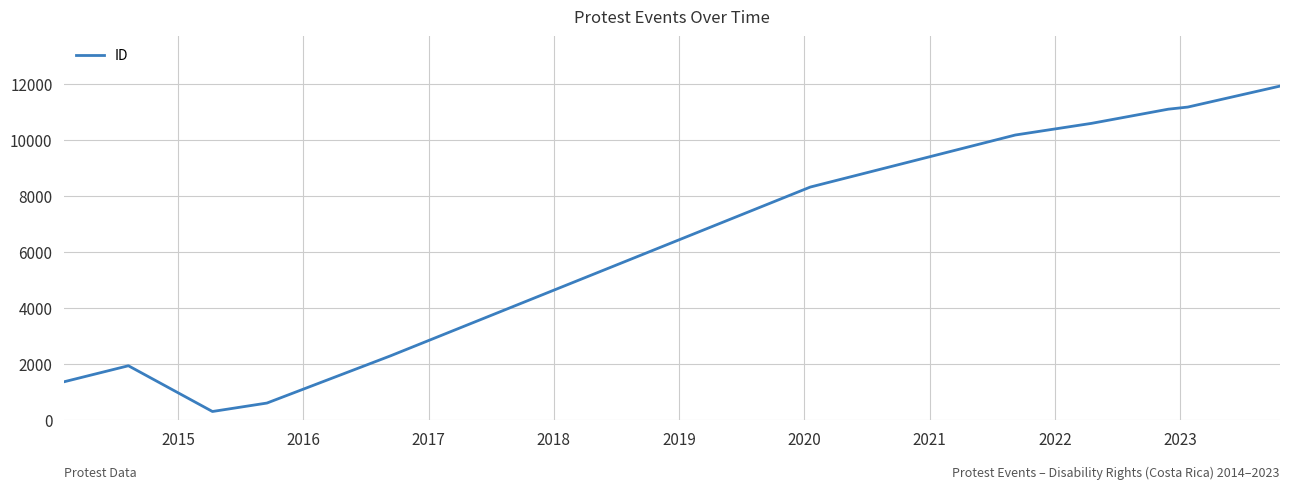

What is the smallest value displayed?

294